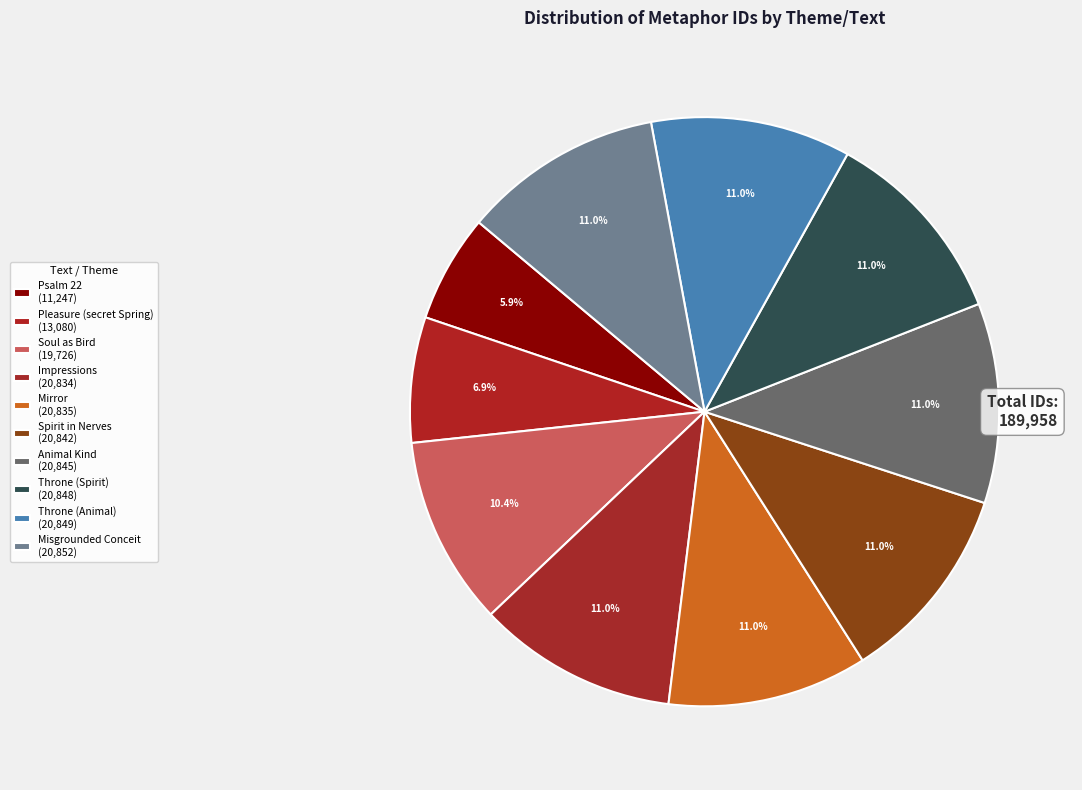

How many slices are in this pie chart?

10